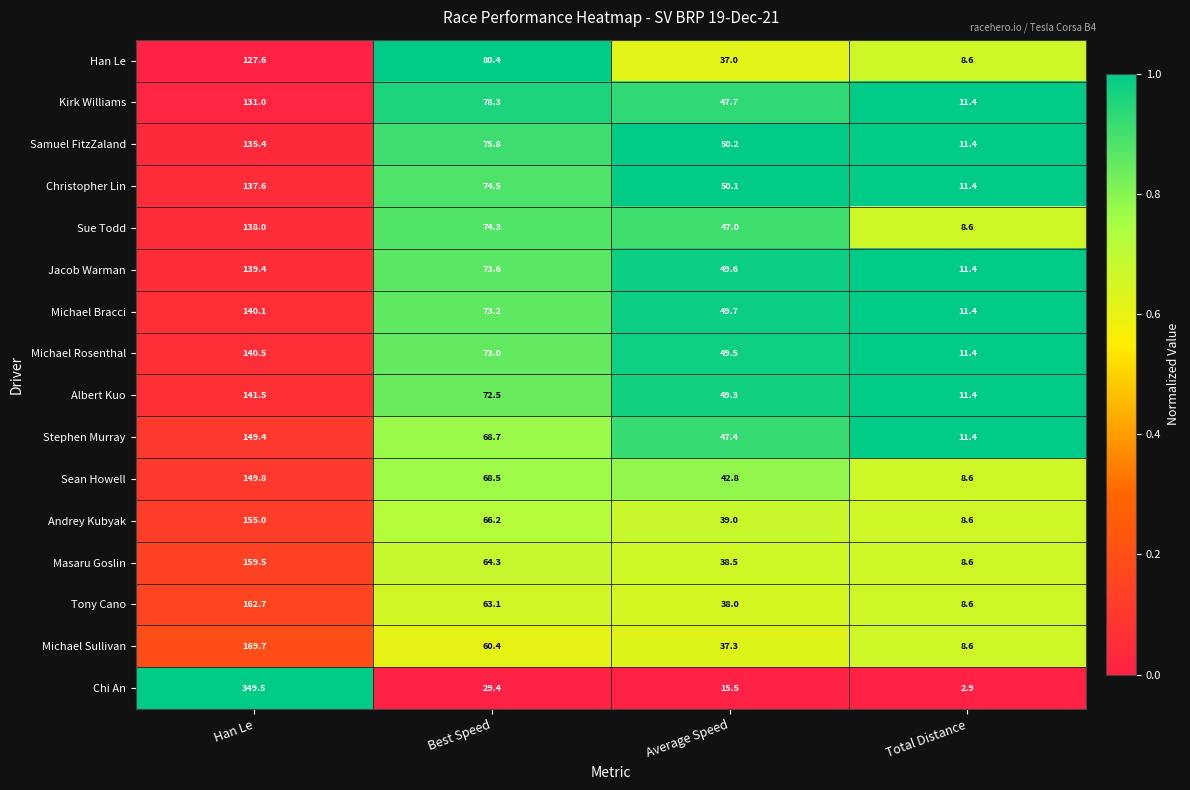

The Stephen Murray series shows 47.4 at Average Speed. True or false?

True